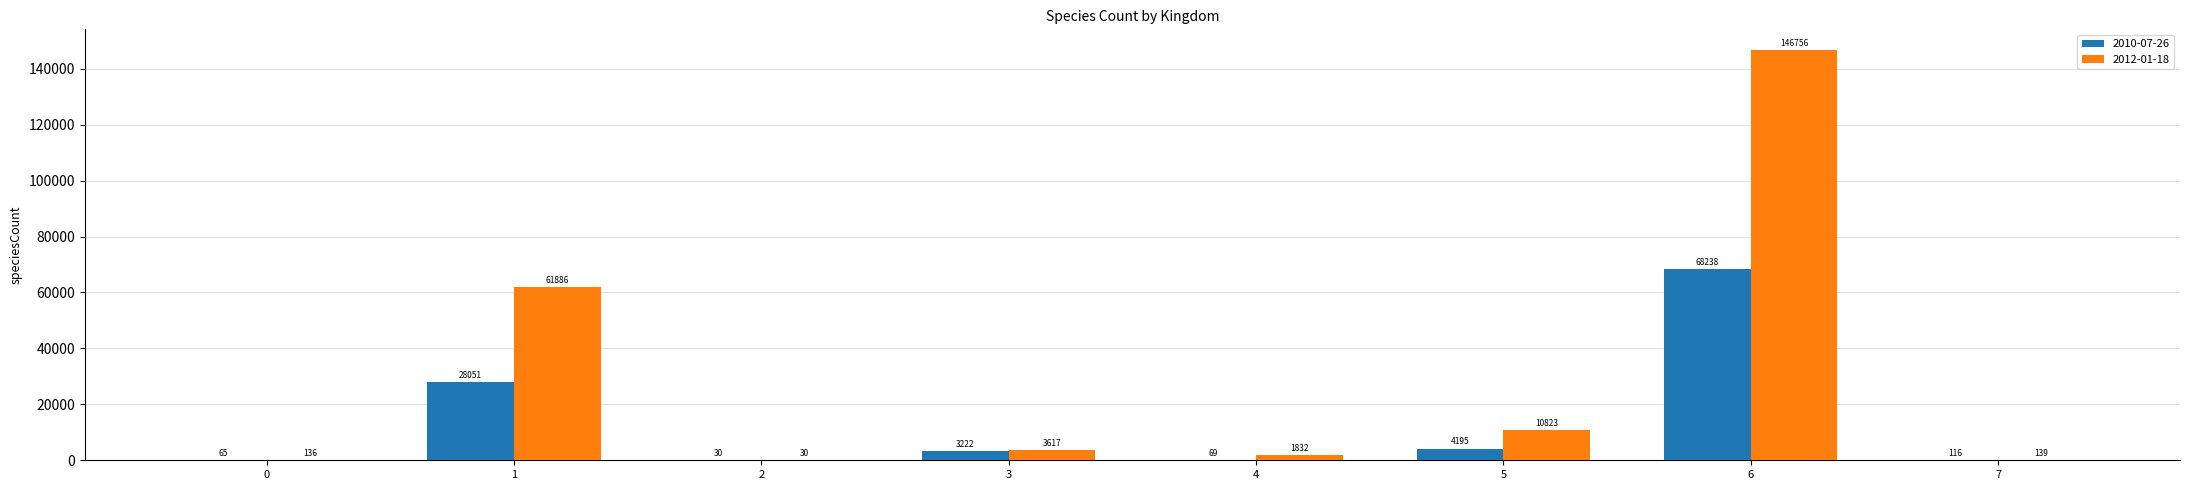

Which category has the highest value in the 2010-07-26 series?

6